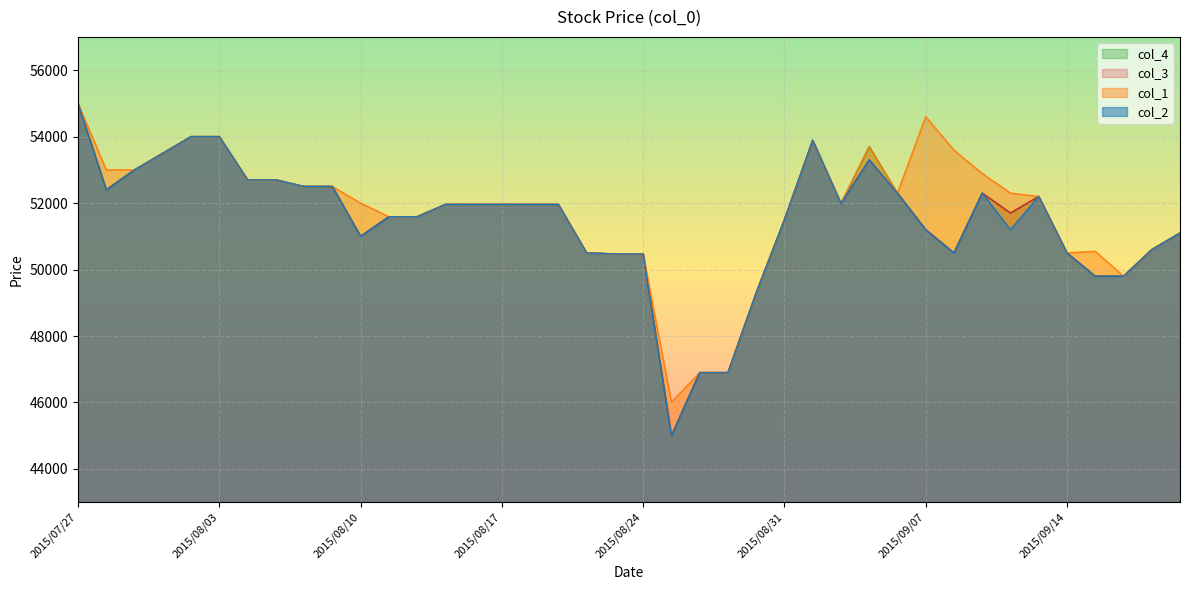

In col_1, how many points are lower than both neighbors (excluding endpoints)?

5